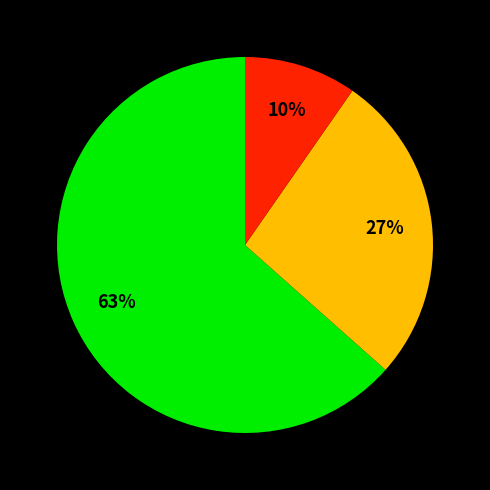

To the nearest percent, what is the average slice percentage?

33%